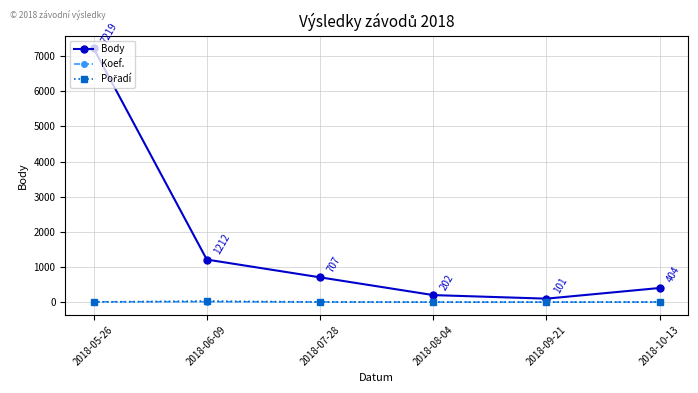

How many lines are shown in the chart?

3